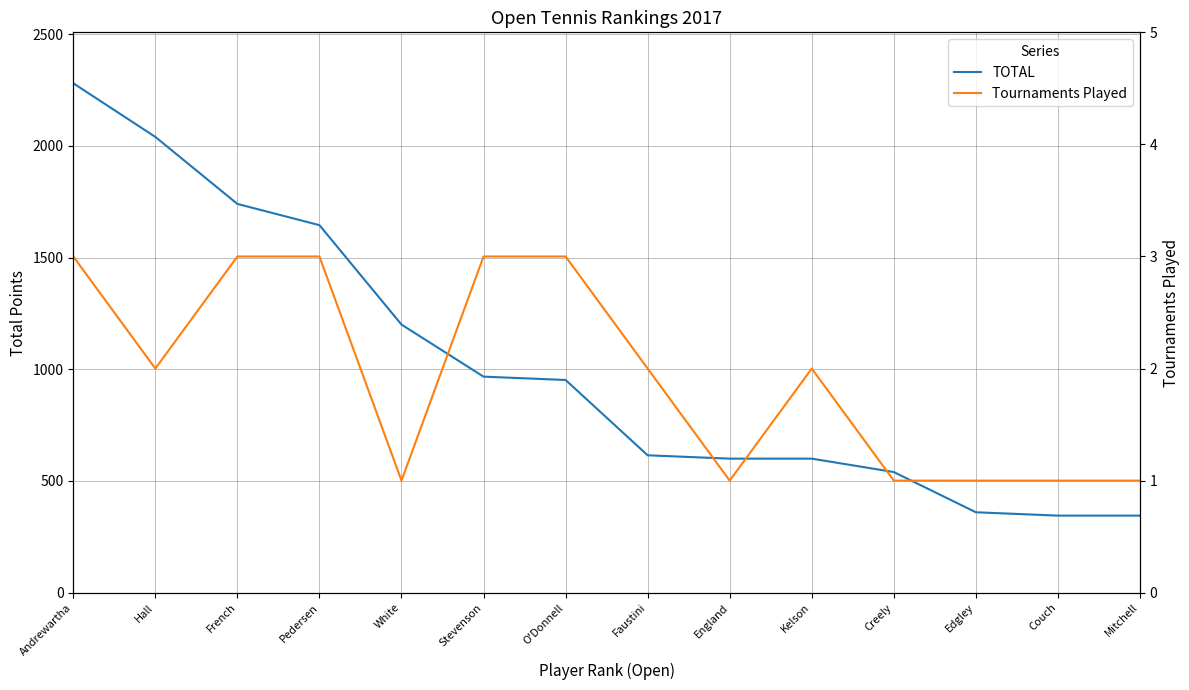

Which label corresponds to the smallest value in the chart?

White